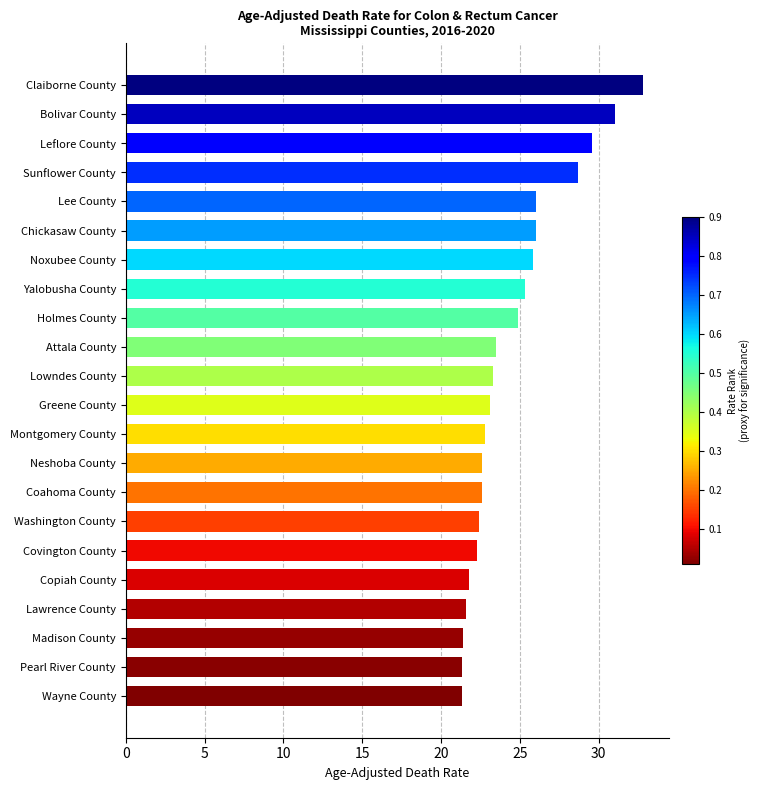

What position from the bottom is Madison County?

3